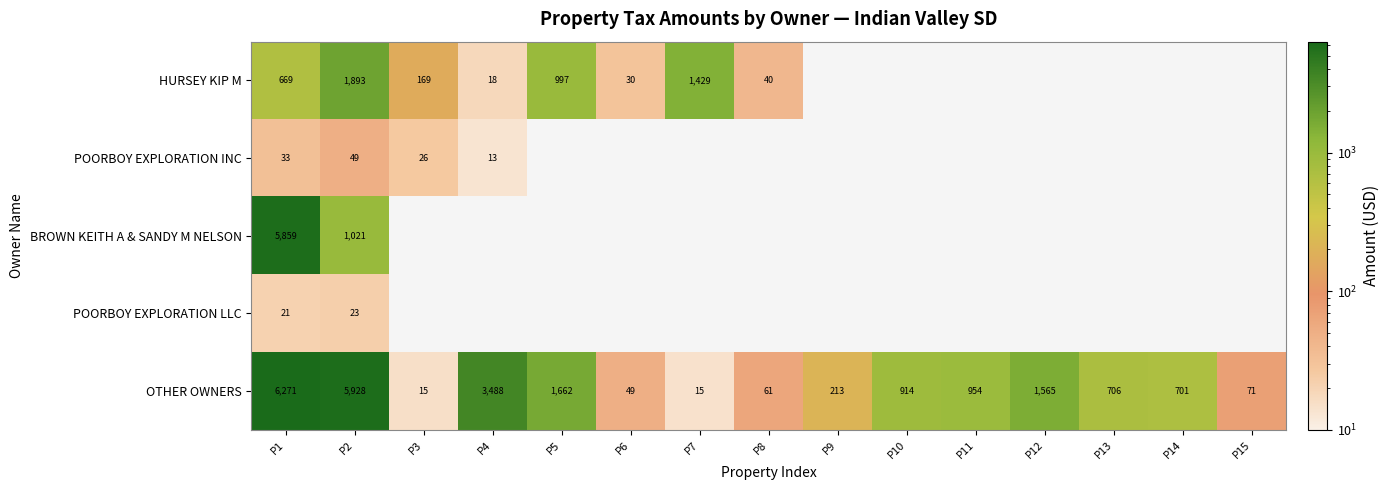

At which category is the sum across all series the highest?

P1